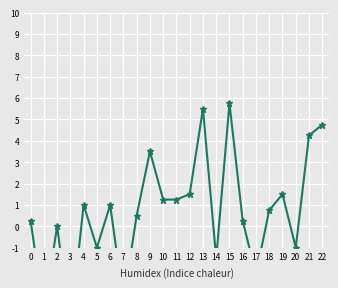

Between 1 and 19, which is larger?

19